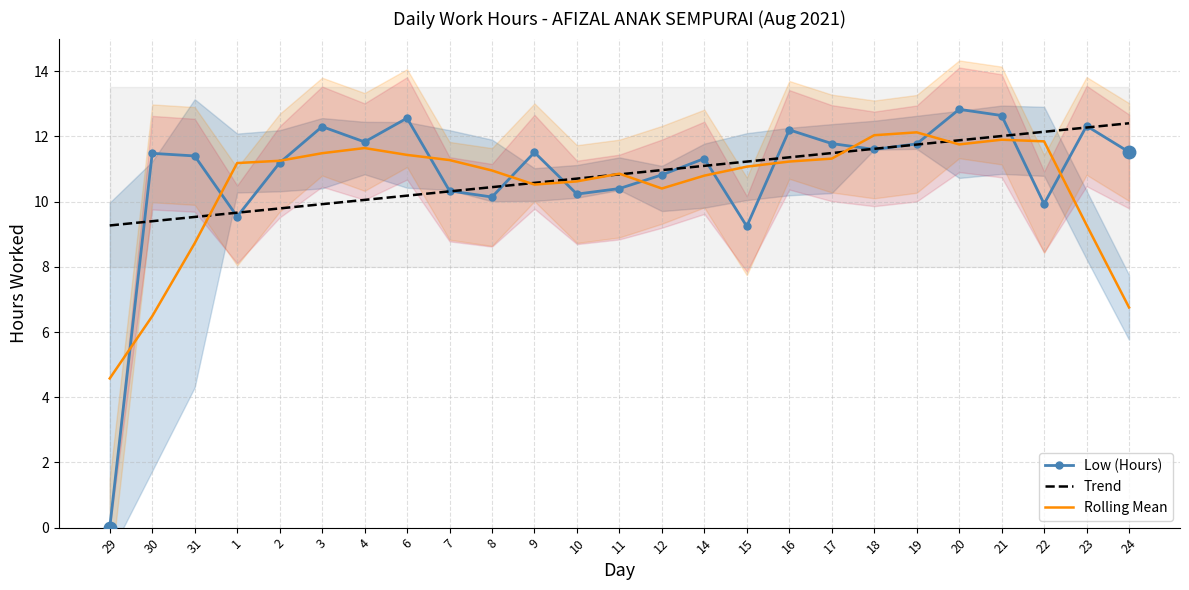

Reading left to right, transcribe all the data shown in this chart.

Low (Hours): 0.0	11.5	11.4	9.5	11.2	12.3	11.8	12.6	10.3	10.1	11.5	10.2	10.4	10.8	11.3	9.2	12.2	11.8	11.6	11.8	12.8	12.6	9.9	12.3	11.5
Trend: 9.3	9.4	9.5	9.7	9.8	9.9	10.1	10.2	10.3	10.4	10.6	10.7	10.8	11.0	11.1	11.2	11.4	11.5	11.6	11.7	11.9	12.0	12.1	12.3	12.4
Rolling Mean: 4.6	6.5	8.7	11.2	11.3	11.5	11.6	11.4	11.3	11.0	10.5	10.6	10.9	10.4	10.8	11.1	11.2	11.3	12.0	12.1	11.8	11.9	11.8	9.3	6.8